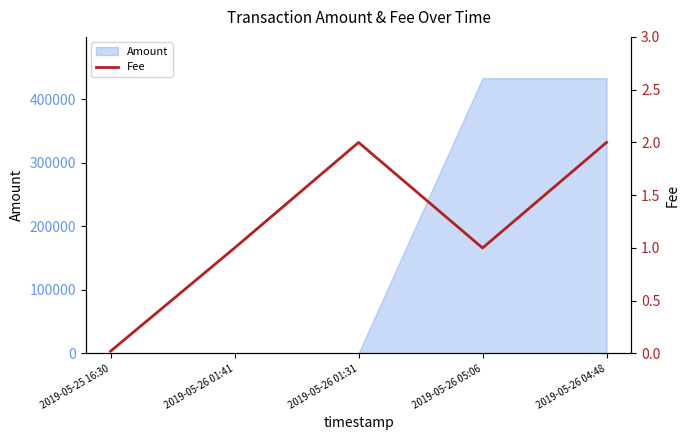

How many values are below 1?

1